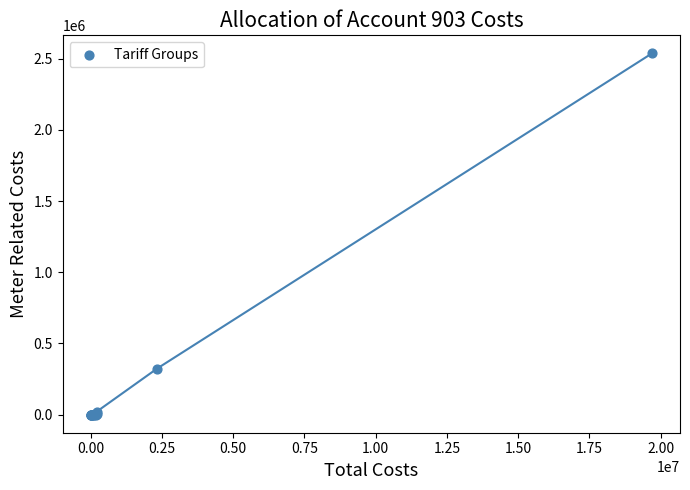

What Y value in the scatter plot is closest to 1268199?

322890.7